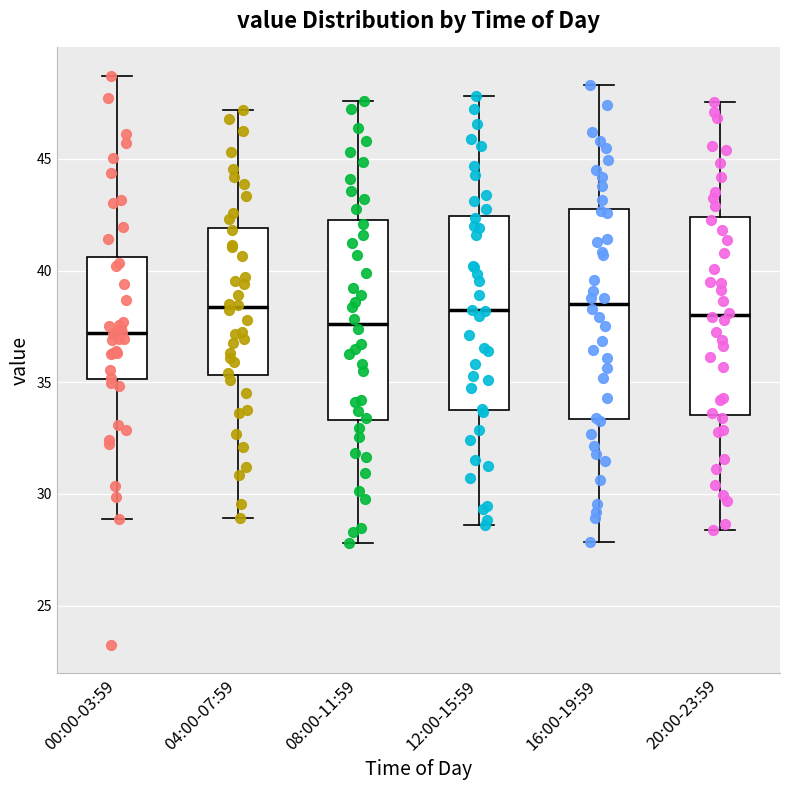

Where is the upper edge of the box for 16:00-19:59 on the y-axis? The values are not printed on the chart, so give them approximately, as read against the axis.

43.0